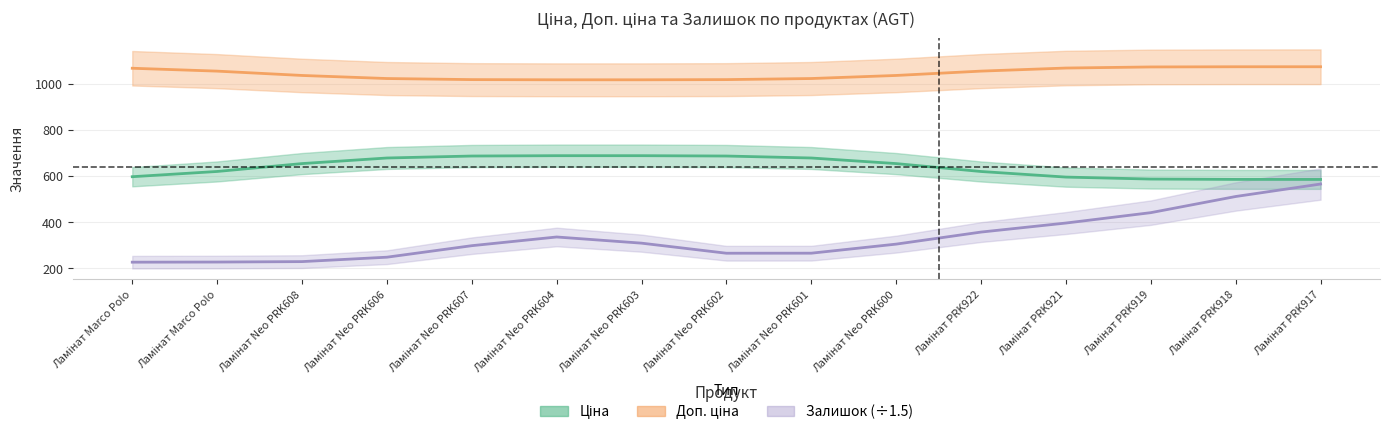

What is the greatest value displayed?

1074.4